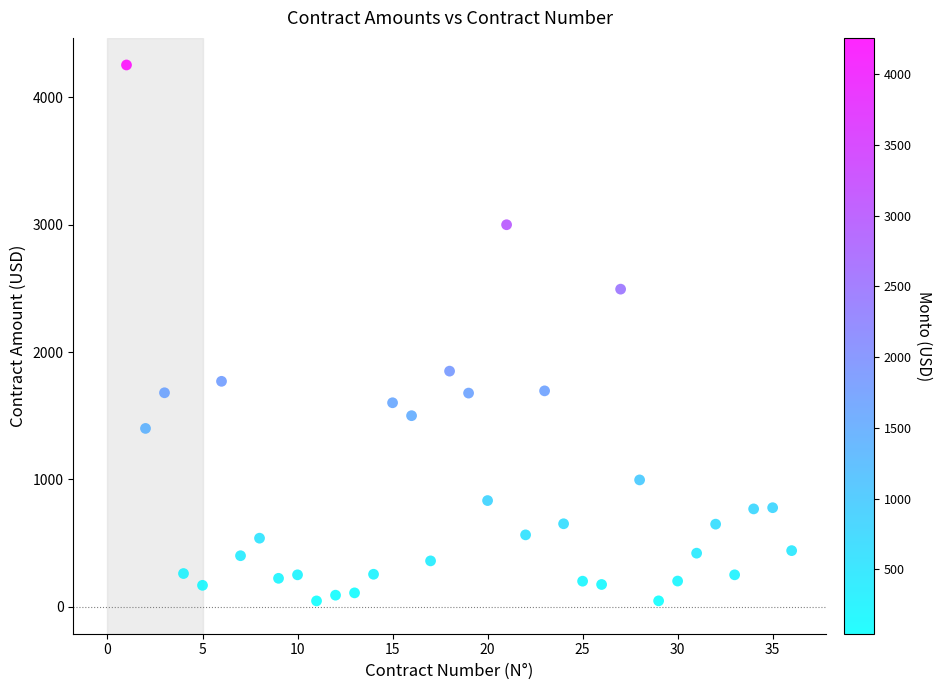

What is the range of Y values (max minus min)?

4210.0